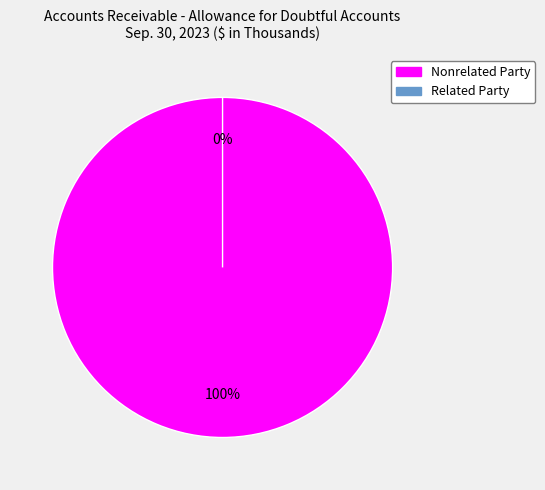

How many slices are in this pie chart?

2